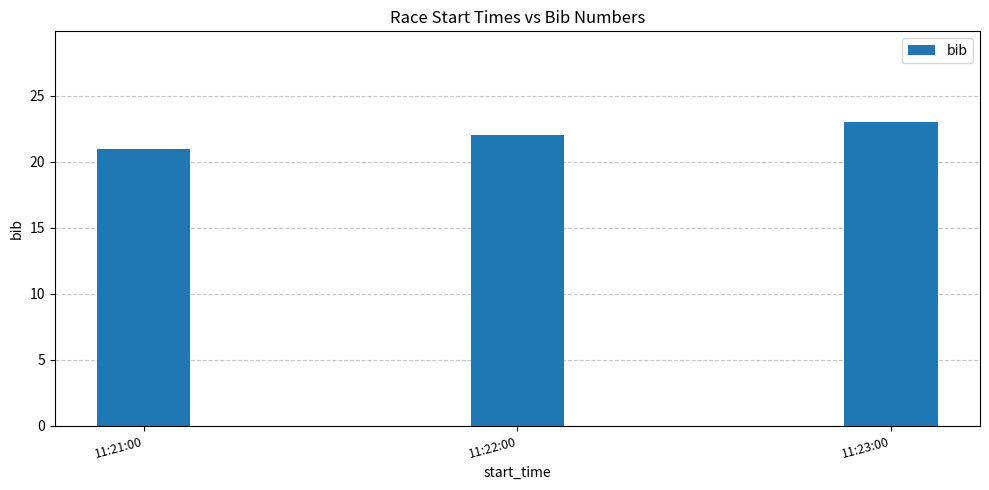

What is the minimum value shown in the chart?

21